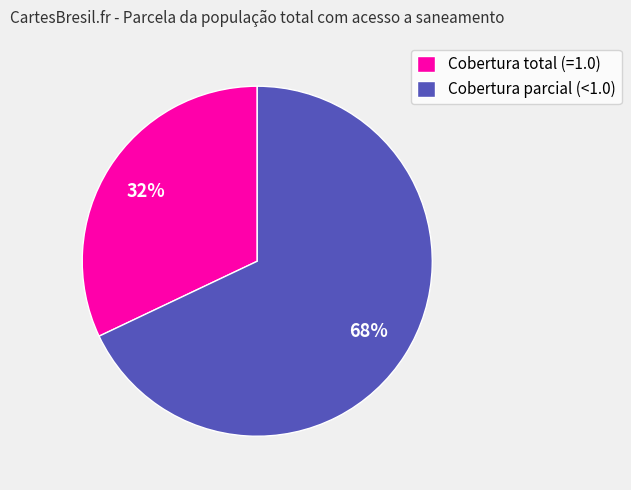

True or false: Cobertura total (=1.0) accounts for 32% of the total.

True